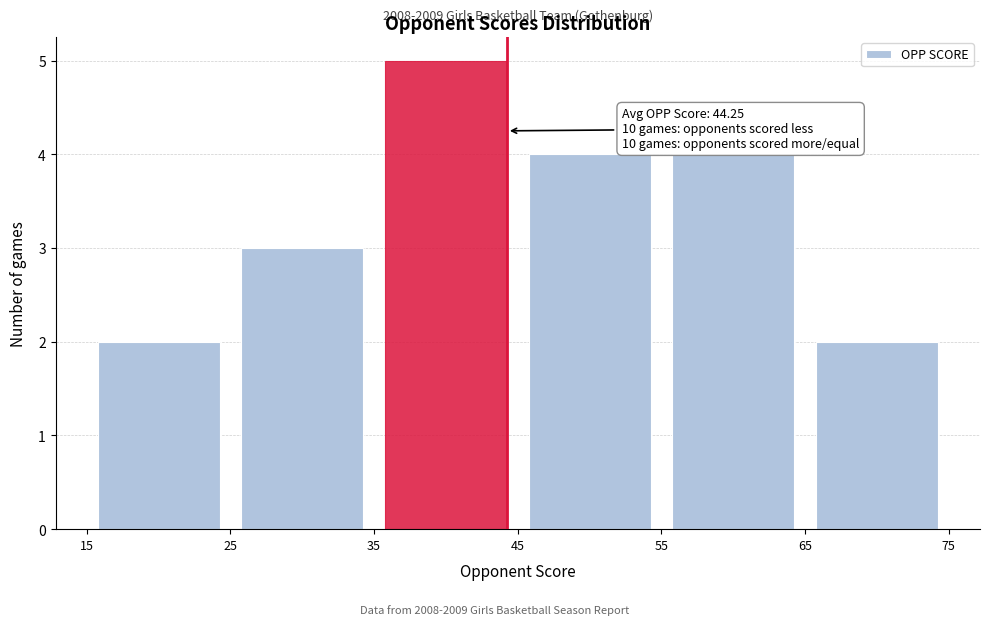

Over which range of the x-axis is the bar tallest?

35 to 45